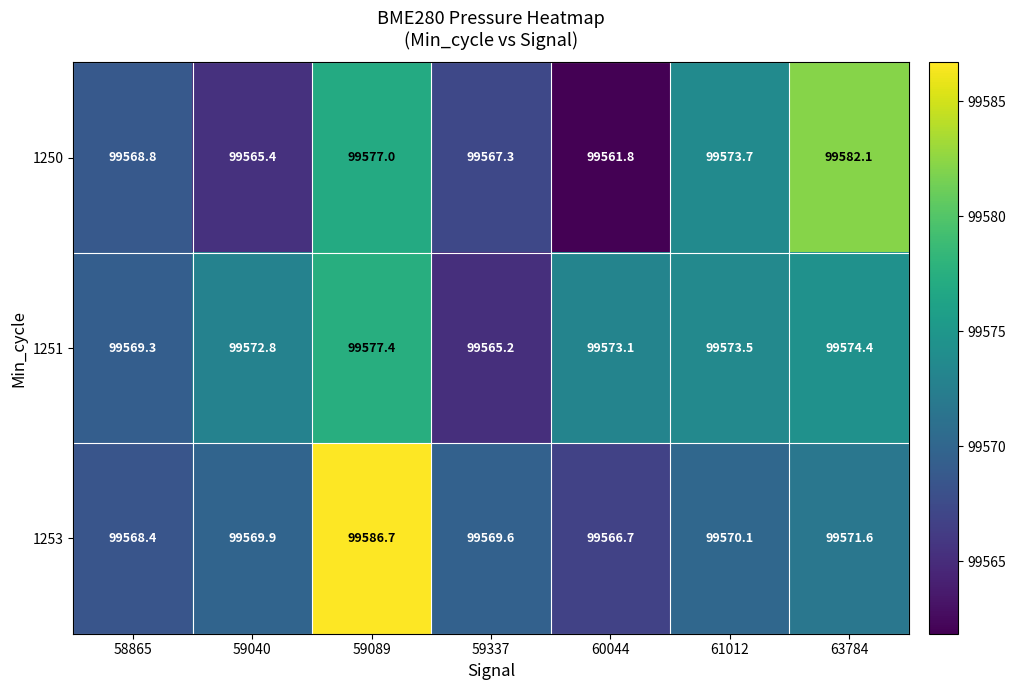

At which label does 1251 reach its minimum?

59337